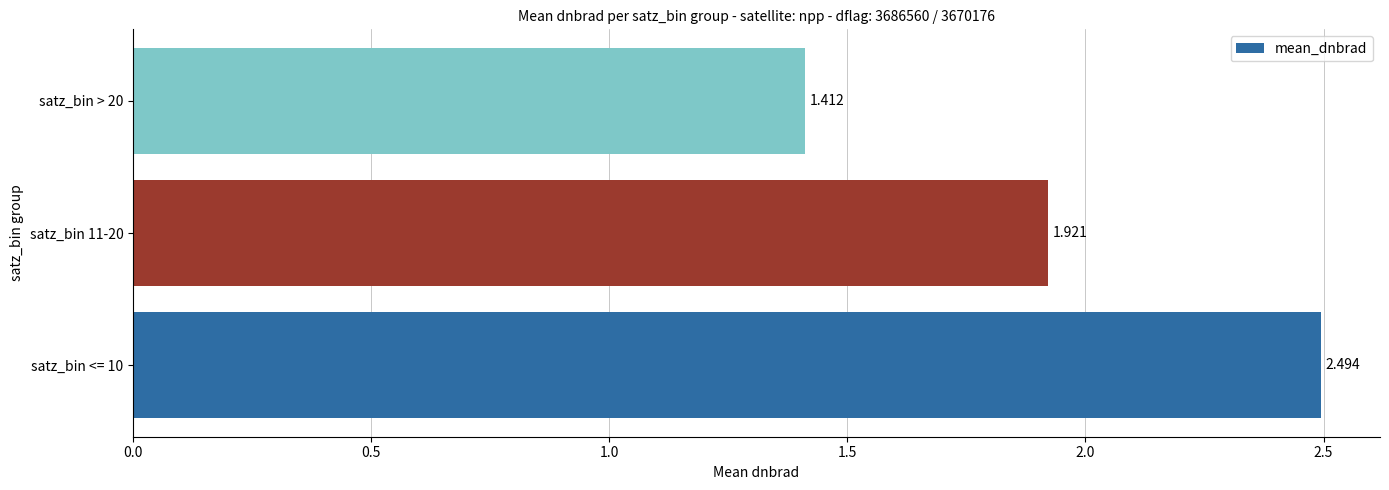

Rank the categories by value from highest to lowest.

satz_bin <= 10, satz_bin 11-20, satz_bin > 20